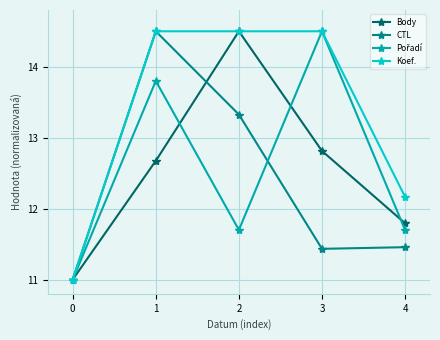

The value of CTL at 2 is 19.0. True or false?

False